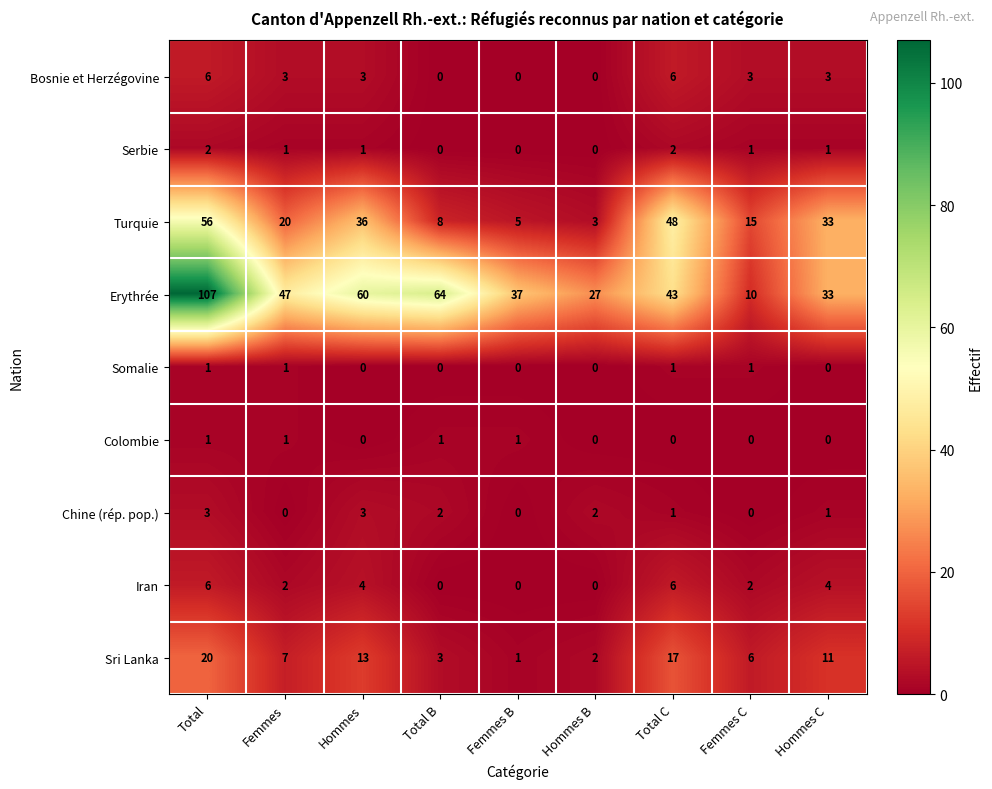

Which series changed the most between Femmes and Femmes C?

Erythrée